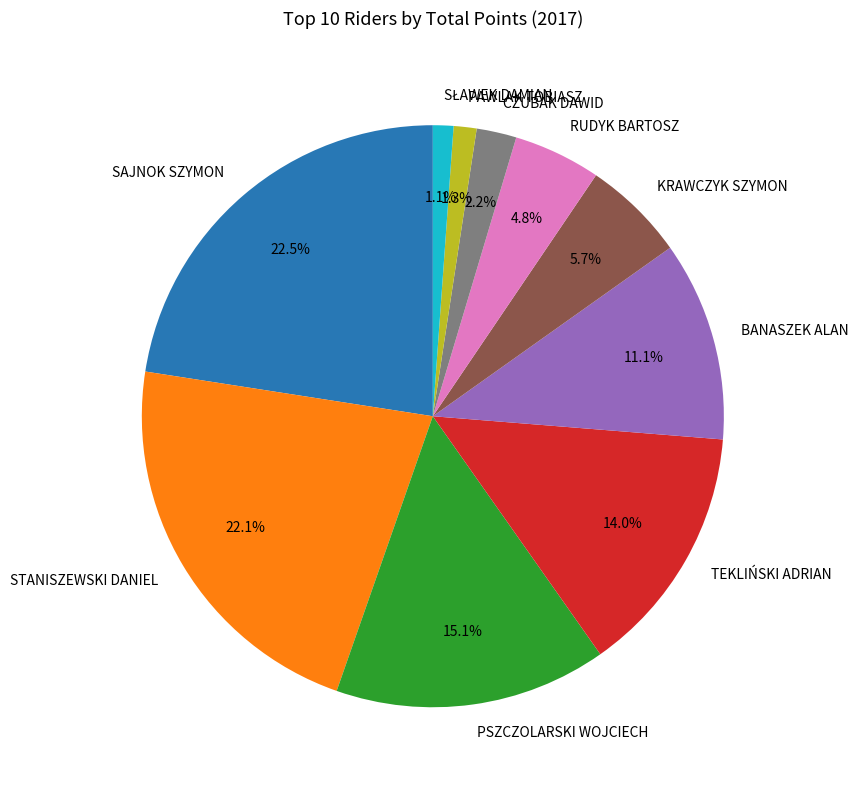

What percentage do BANASZEK ALAN and PAWLAK TOBIASZ together represent?

12.4%